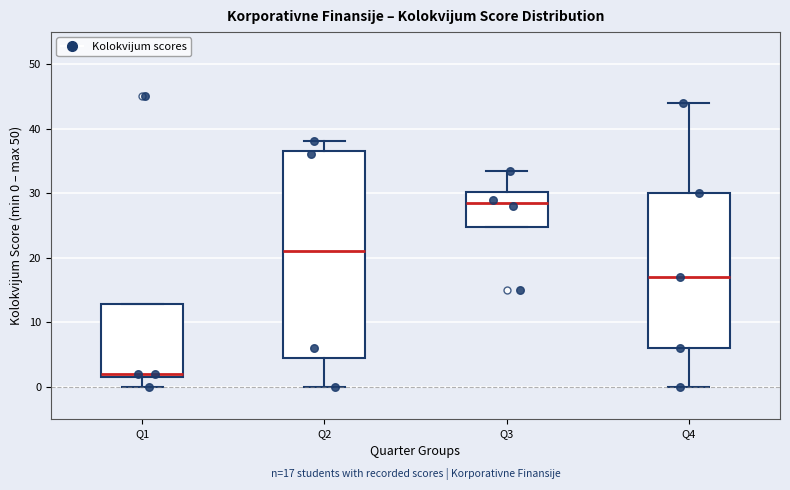

Which box is the tallest, from its lower edge to its upper edge?

Q2